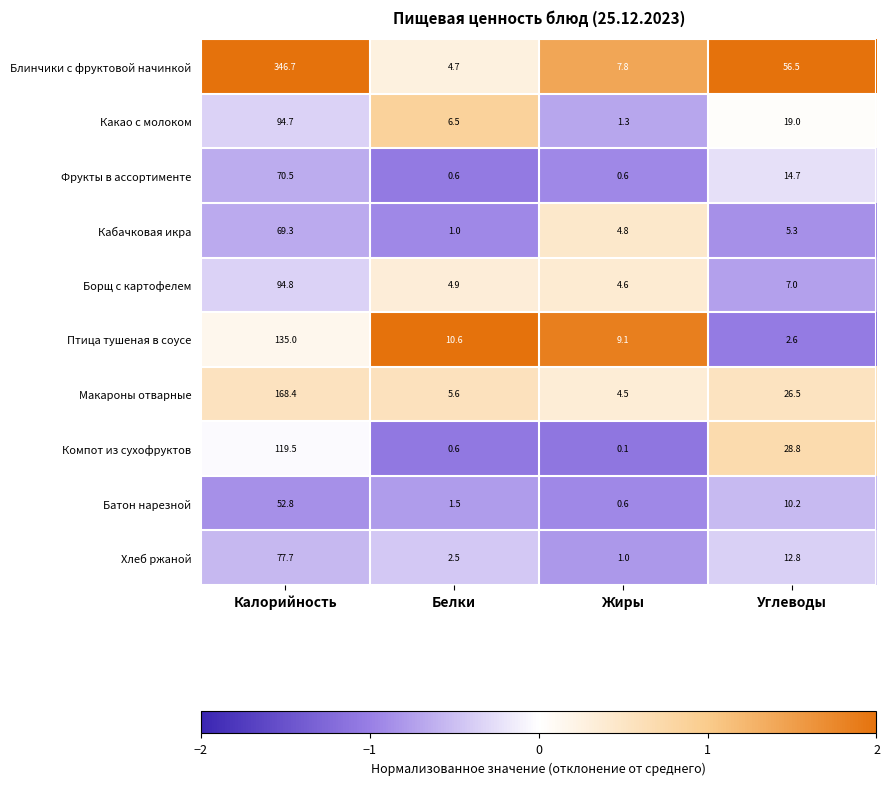

Is it true that Кабачковая икра equals 4.8 at Жиры?

True